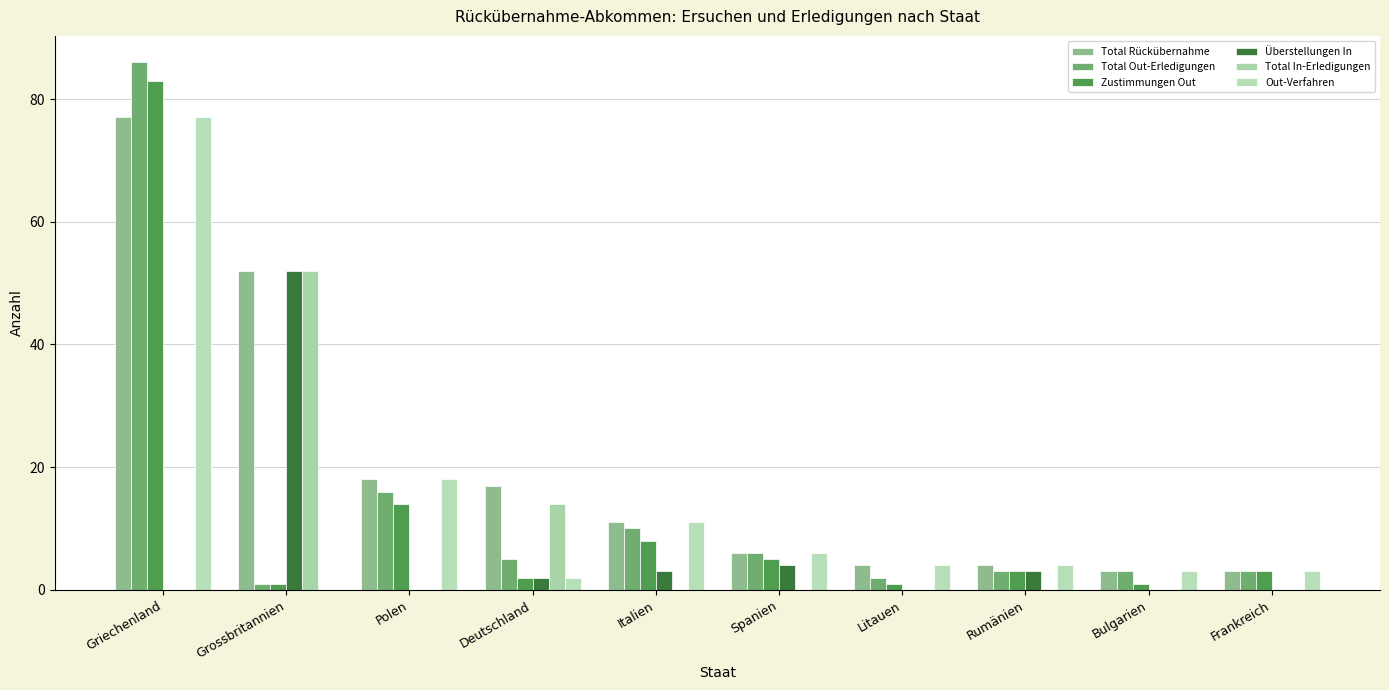

Rank the series by their maximum value, from highest to lowest.

Total Out-Erledigungen, Zustimmungen Out, Total Rückübernahme, Out-Verfahren, Überstellungen In, Total In-Erledigungen